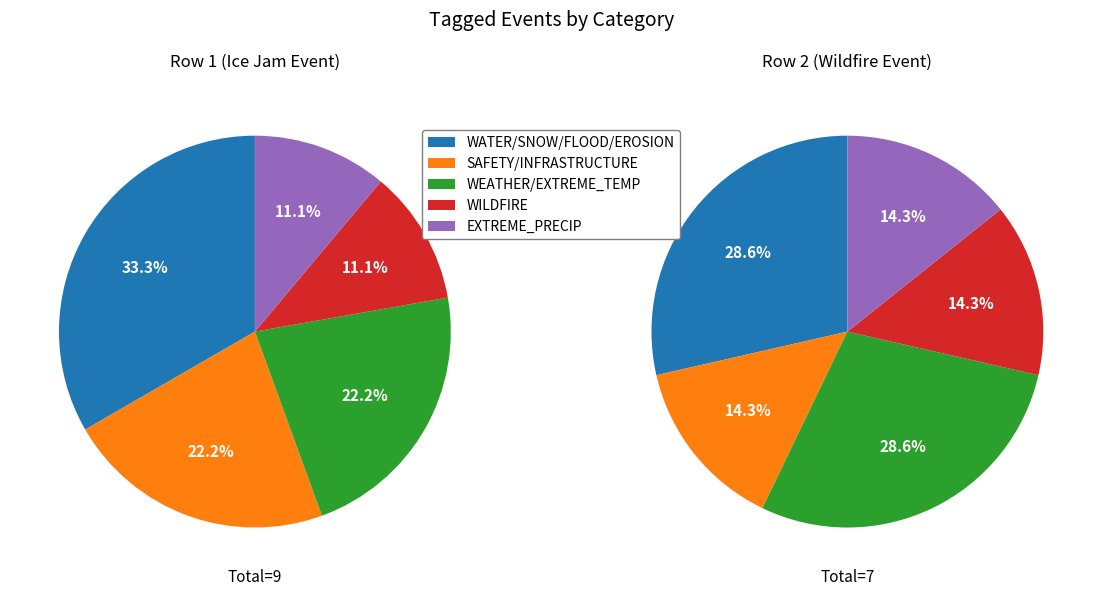

The SNOW slice represents 27% of the pie. True or false?

False